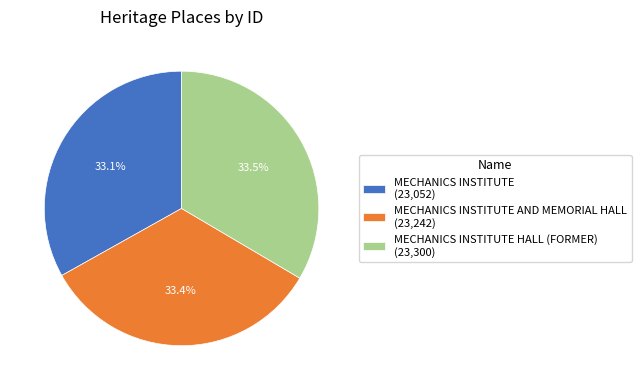

How many segments does this pie chart have?

3